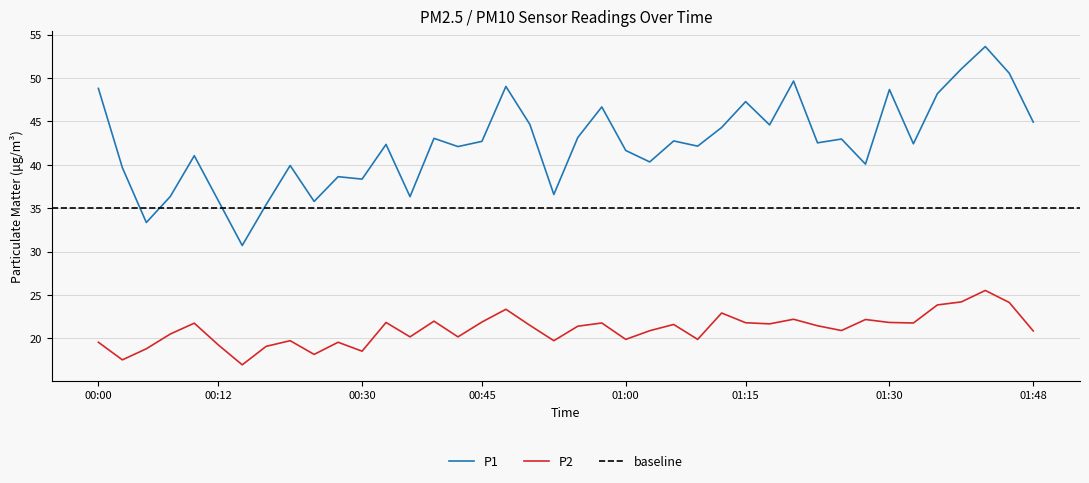

True or false: P1 and P2 intersect in this chart.

False